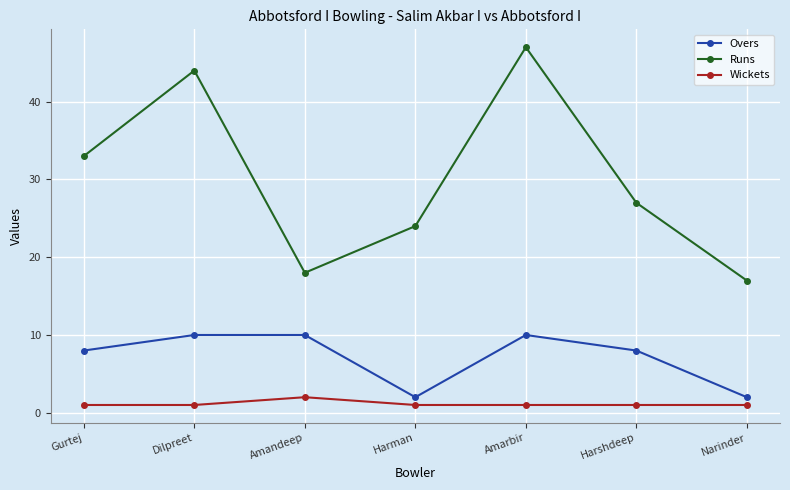

At which category does Overs reach its first local valley?

Harman